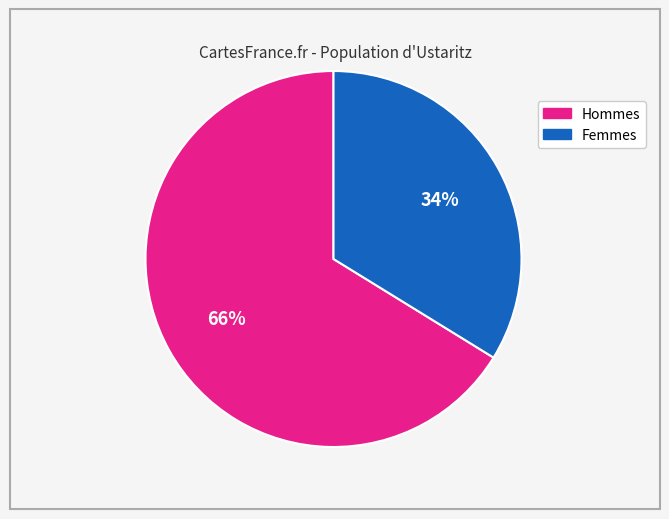

Which slice is the largest?

Hommes